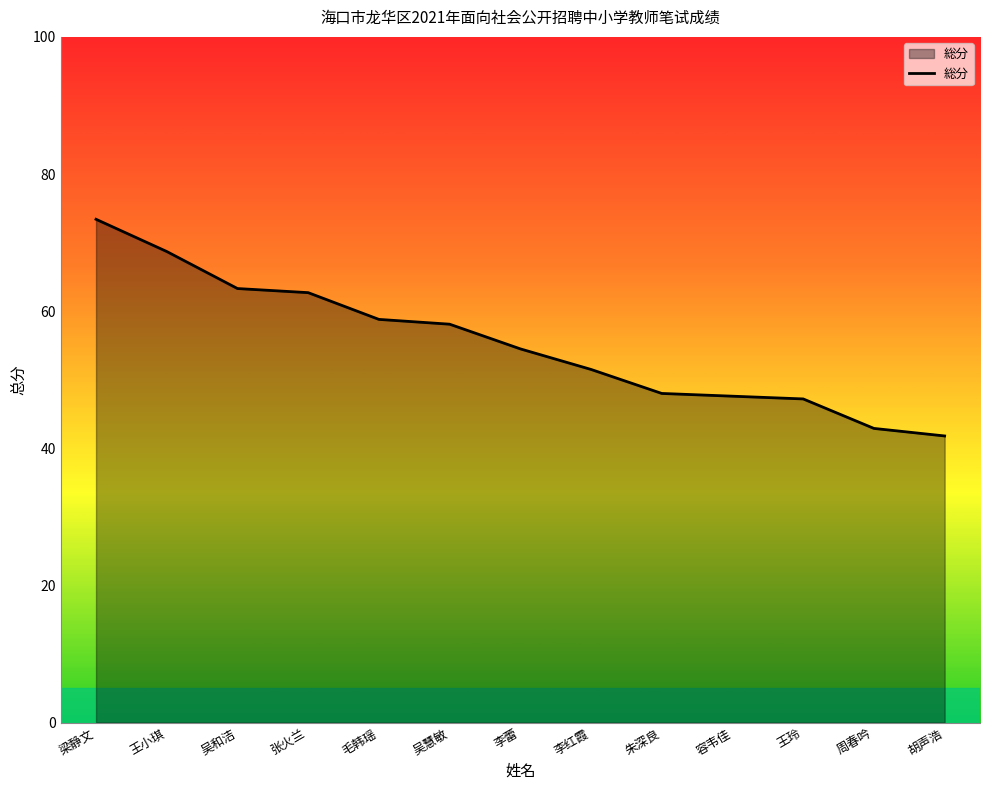

True or false: the data shows 63.3 at 吴和洁.

True